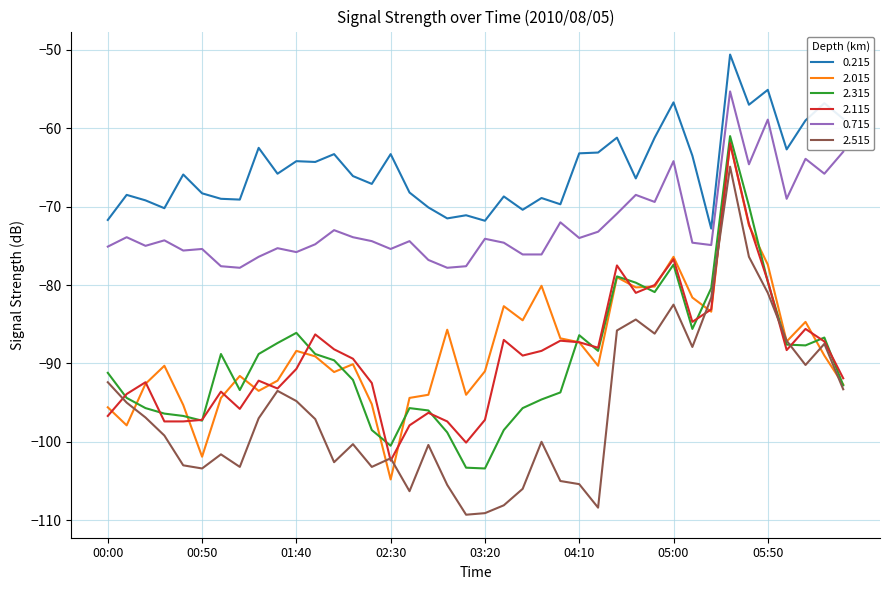

True or false: 2.515 and 0.215 cross at least once.

False